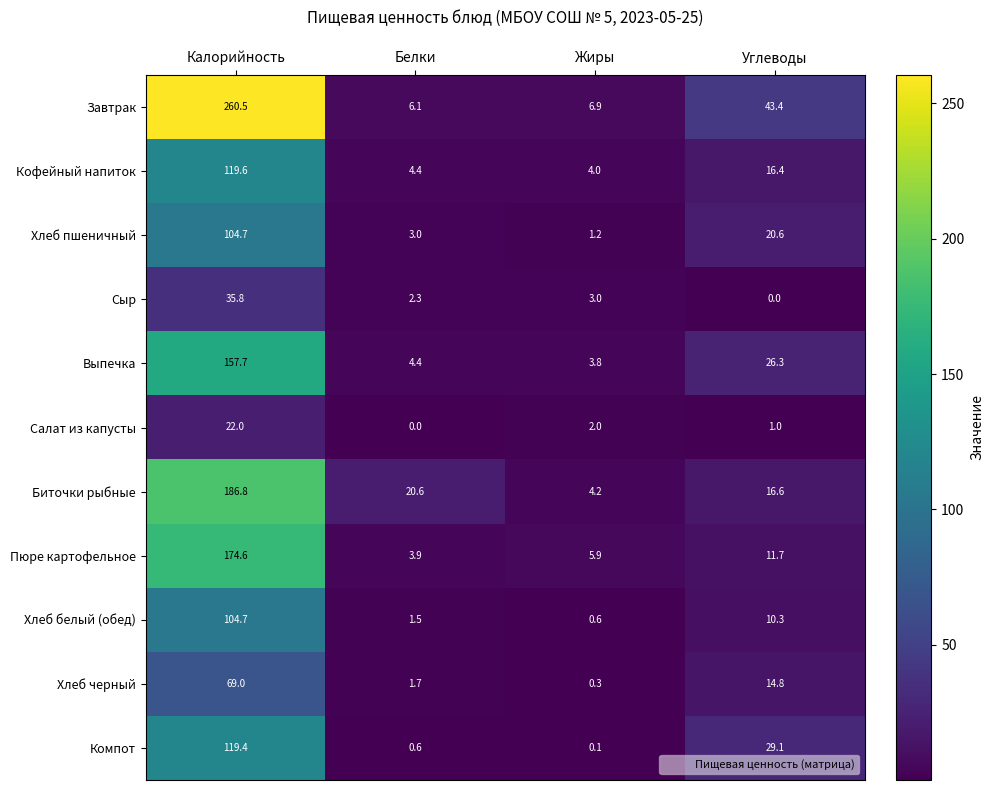

How many data points in Компот are less than 29?

2